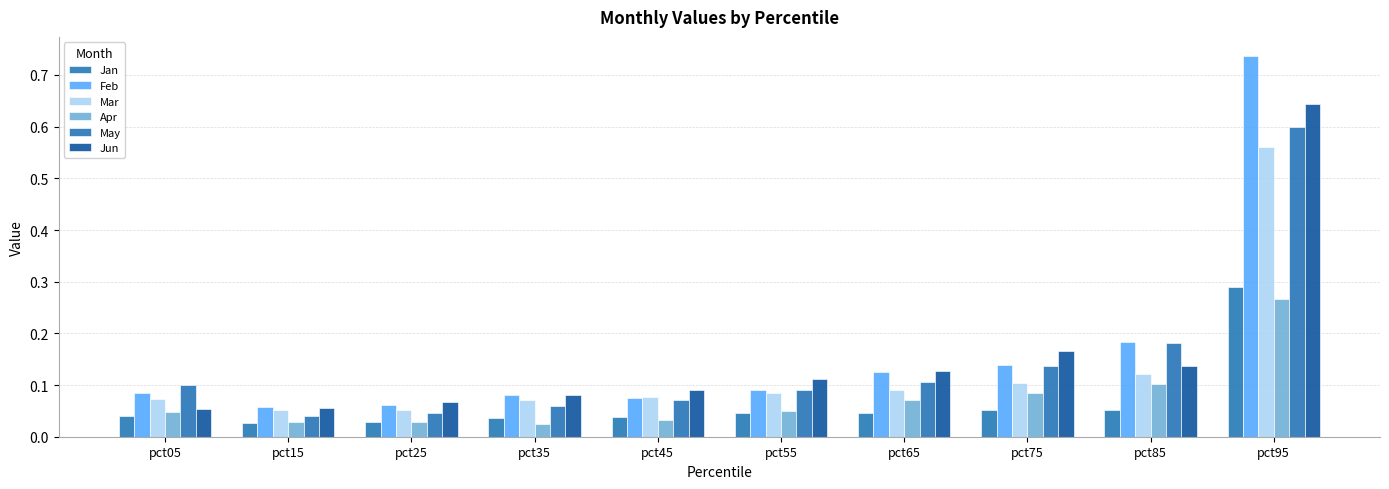

Reading left to right, extract all data points from this chart.

Jan: 0.0	0.0	0.0	0.0	0.0	0.0	0.0	0.1	0.1	0.3
Feb: 0.1	0.1	0.1	0.1	0.1	0.1	0.1	0.1	0.2	0.7
Mar: 0.1	0.1	0.1	0.1	0.1	0.1	0.1	0.1	0.1	0.6
Apr: 0.0	0.0	0.0	0.0	0.0	0.0	0.1	0.1	0.1	0.3
May: 0.1	0.0	0.0	0.1	0.1	0.1	0.1	0.1	0.2	0.6
Jun: 0.1	0.1	0.1	0.1	0.1	0.1	0.1	0.2	0.1	0.6